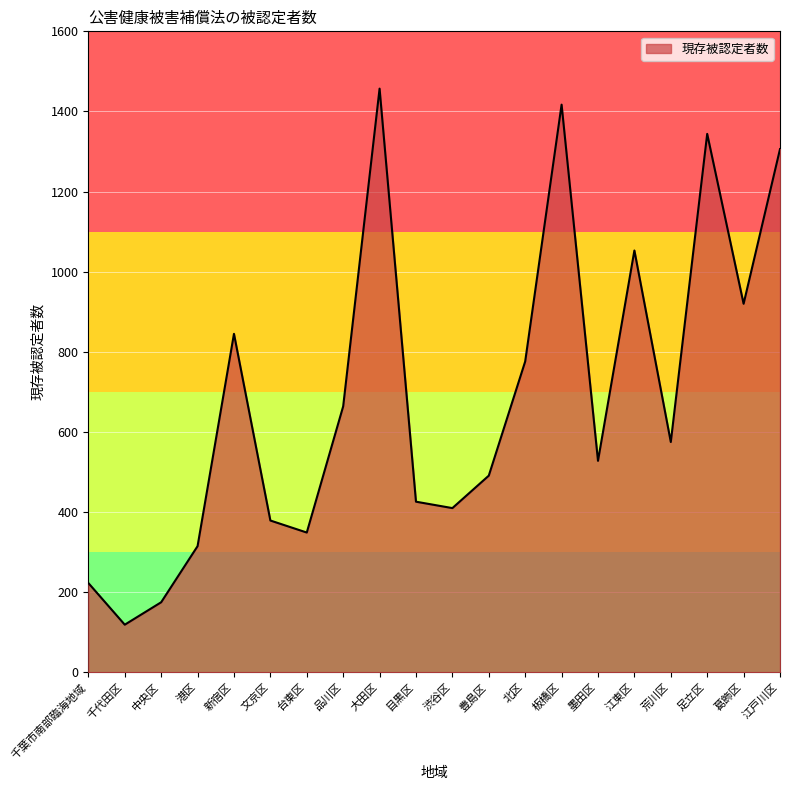

What is the sum of all values?

13772